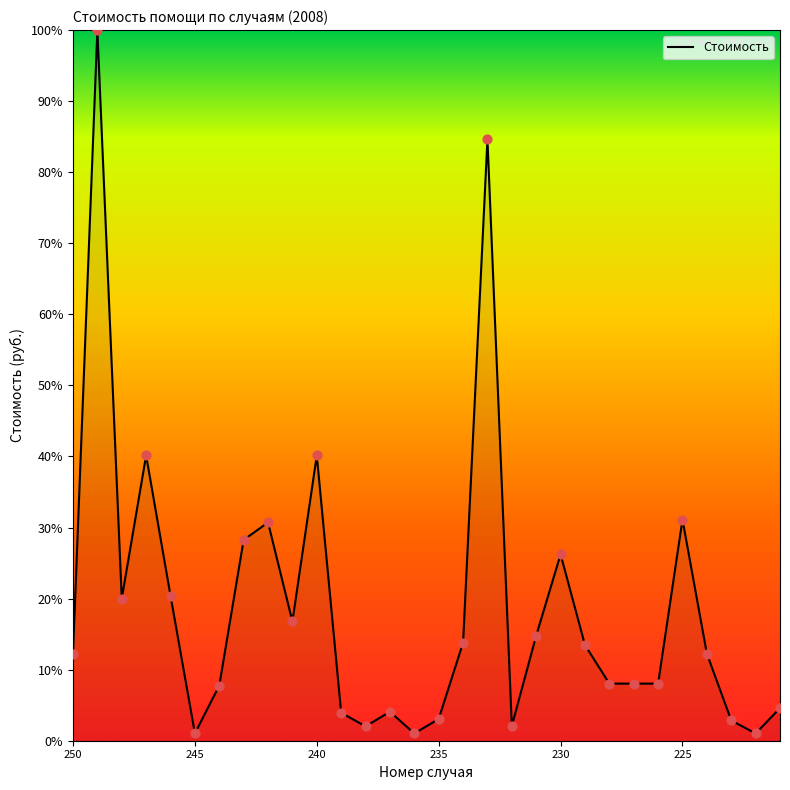

What is the maximum value shown in the chart?

100.0